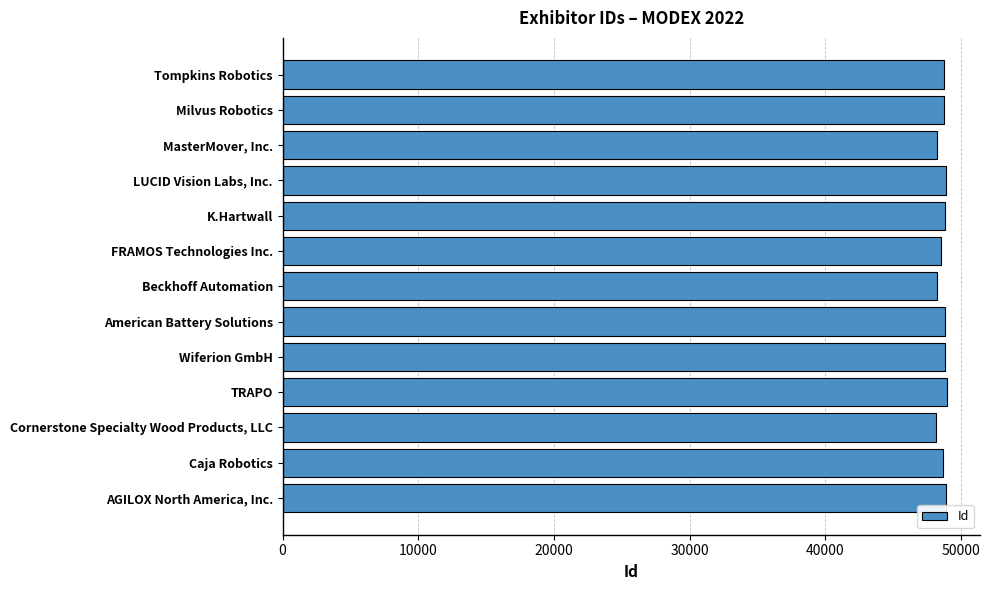

The chart shows a value of 71539 at Wiferion GmbH. True or false?

False